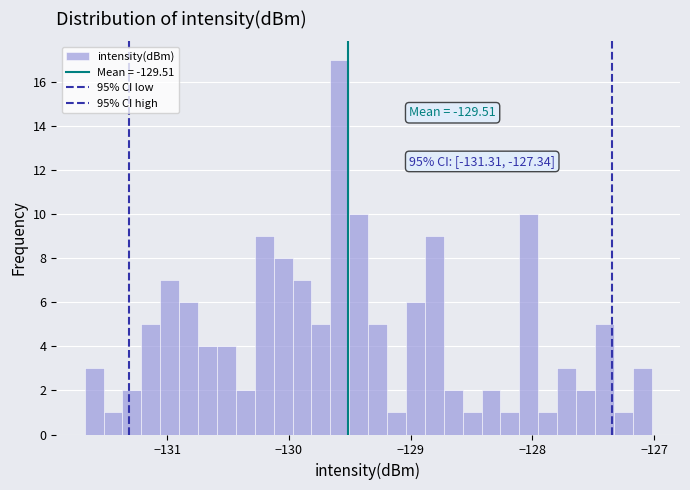

Read against the x-axis, roughly where is the centre of the tallest bar?

-129.6